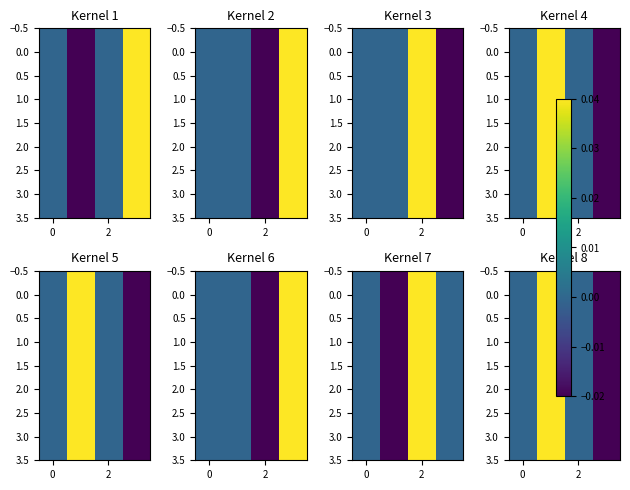

How many values in 0.0 are below zero?

3